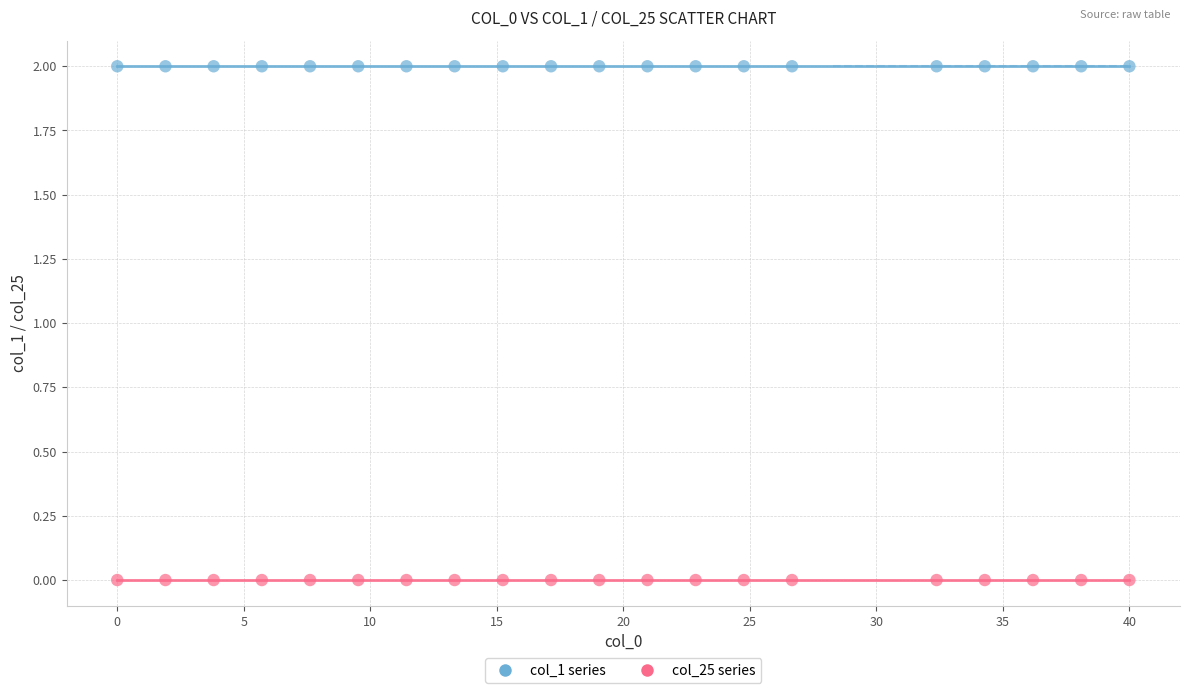

Which series reaches the minimum Y coordinate?

col_25 series